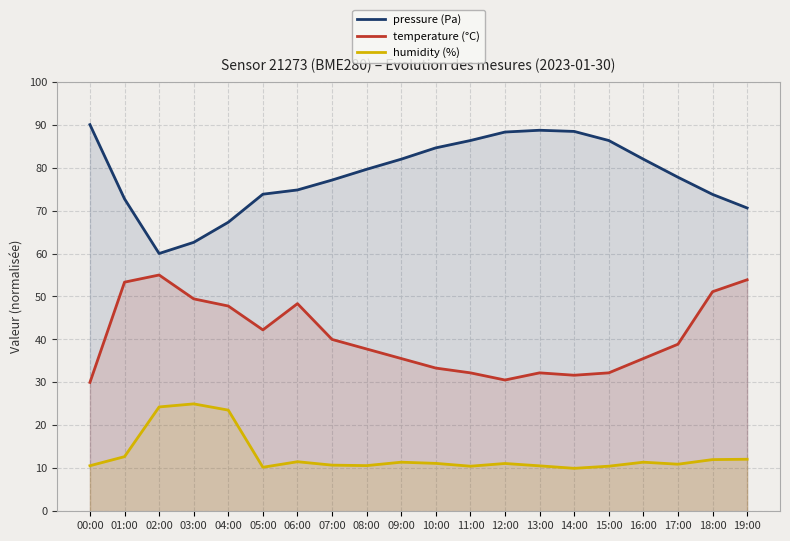

True or false: pressure (Pa) and temperature (°C) intersect in this chart.

False